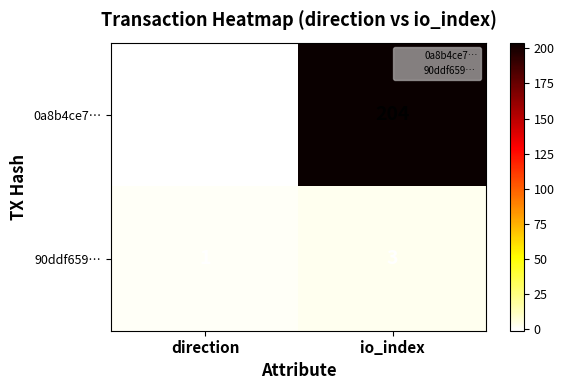

Which category has the lowest value across all series?

direction